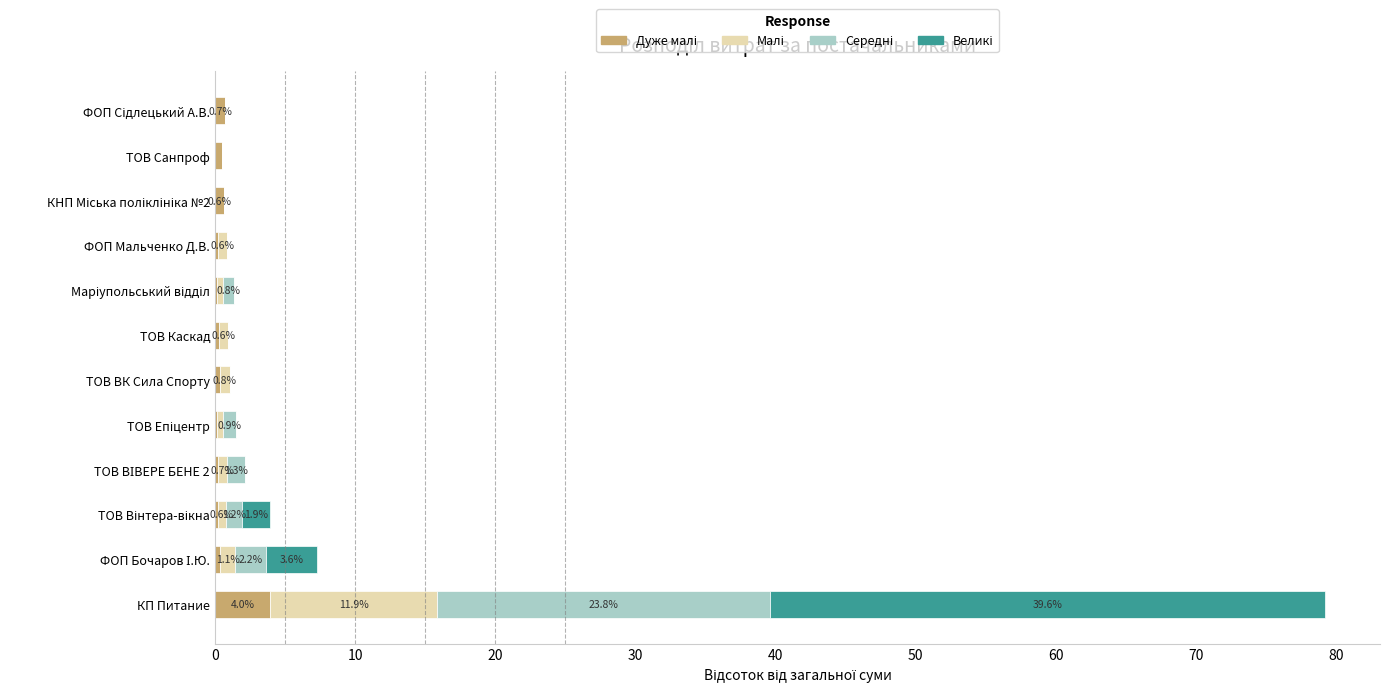

At which category is the sum across all series the highest?

КП Питание